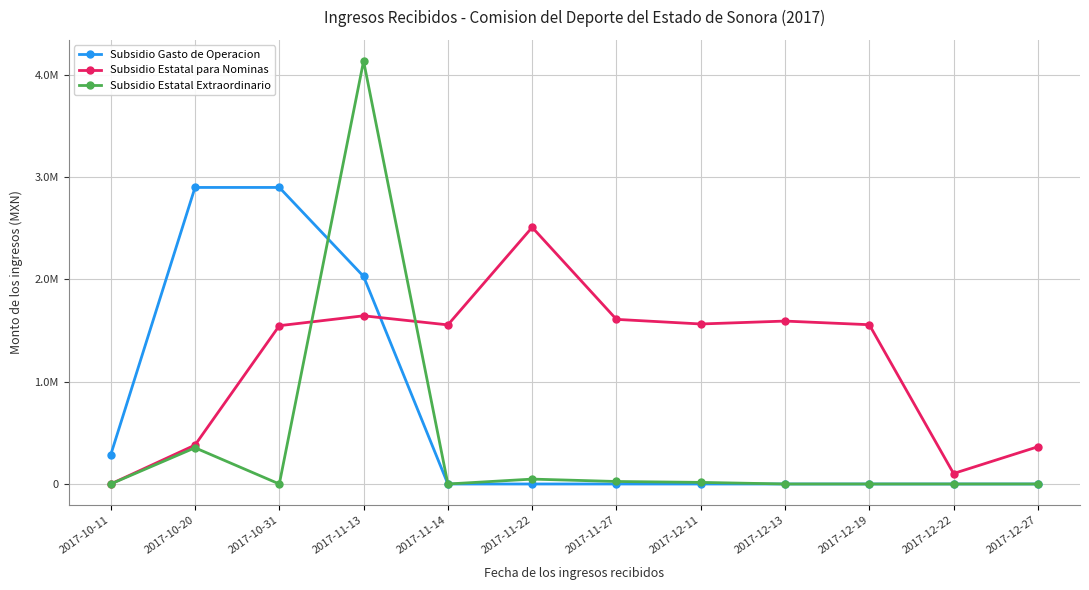

Which series changed the most between 2017-11-22 and 2017-11-27?

Subsidio Estatal para Nominas